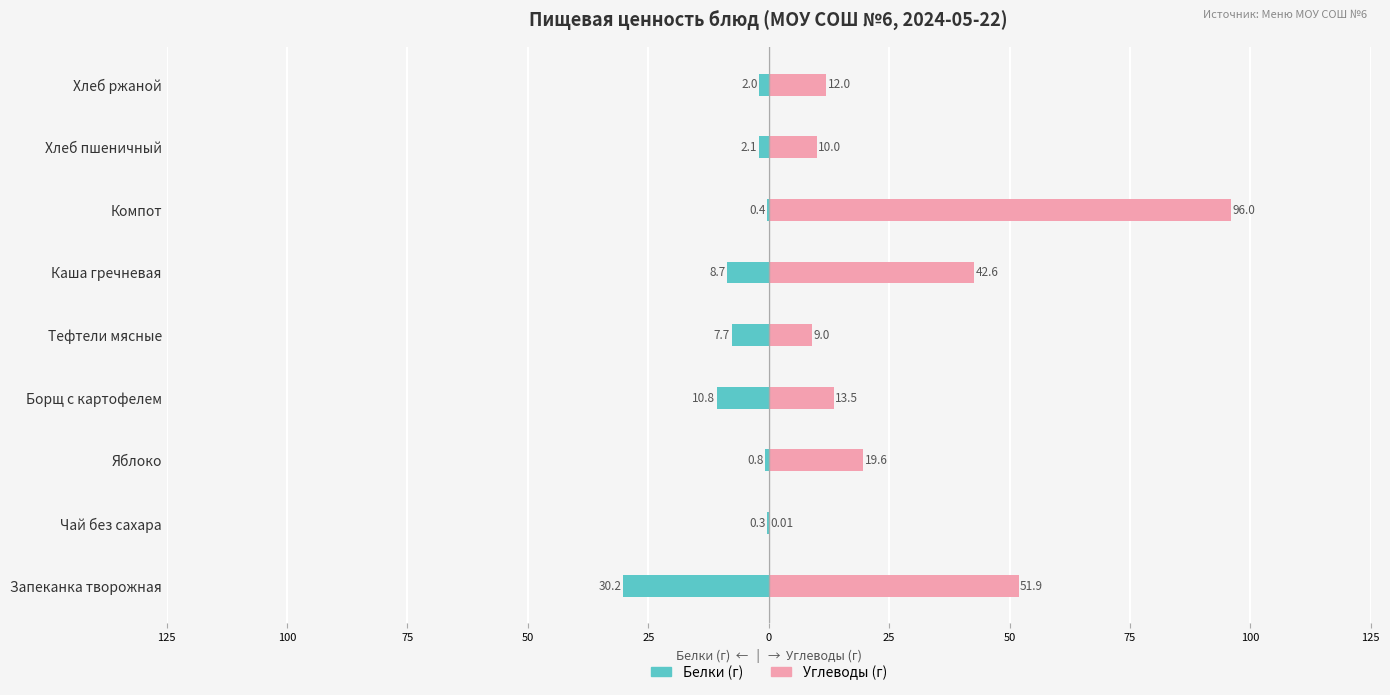

Between Запеканка творожная and Борщ с картофелем, which series saw the biggest shift?

Углеводы (г)